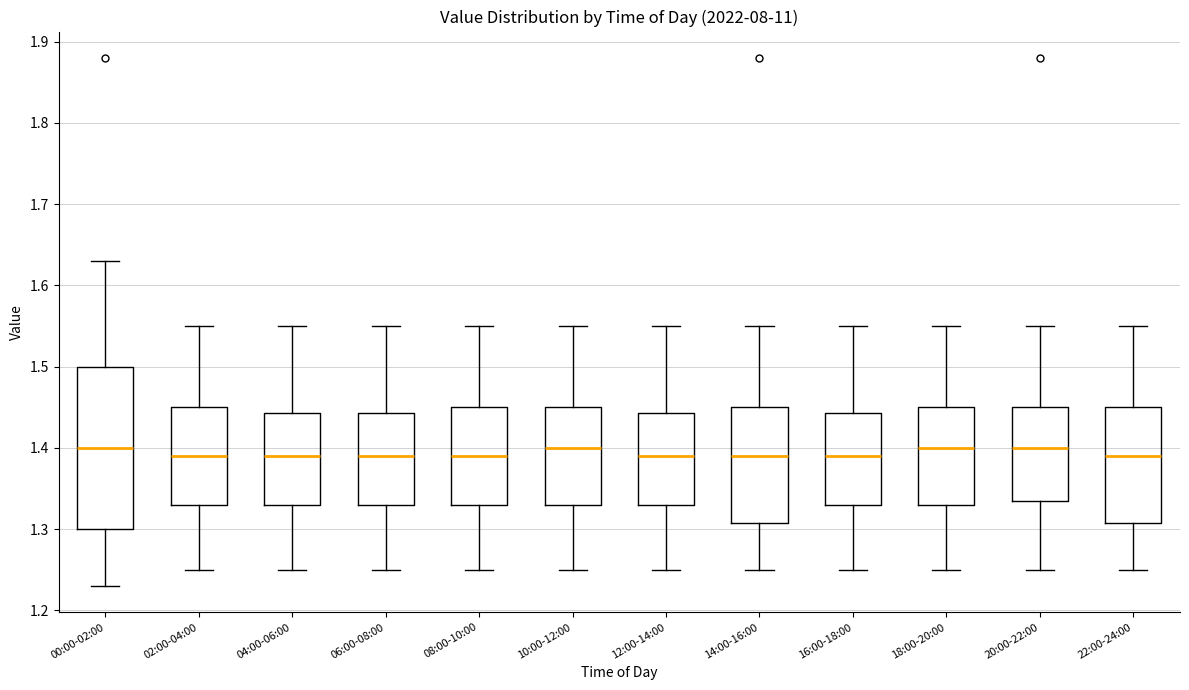

Where is the lower edge of the box for 16:00-18:00 on the y-axis? The values are not printed on the chart, so give them approximately, as read against the axis.

1.33